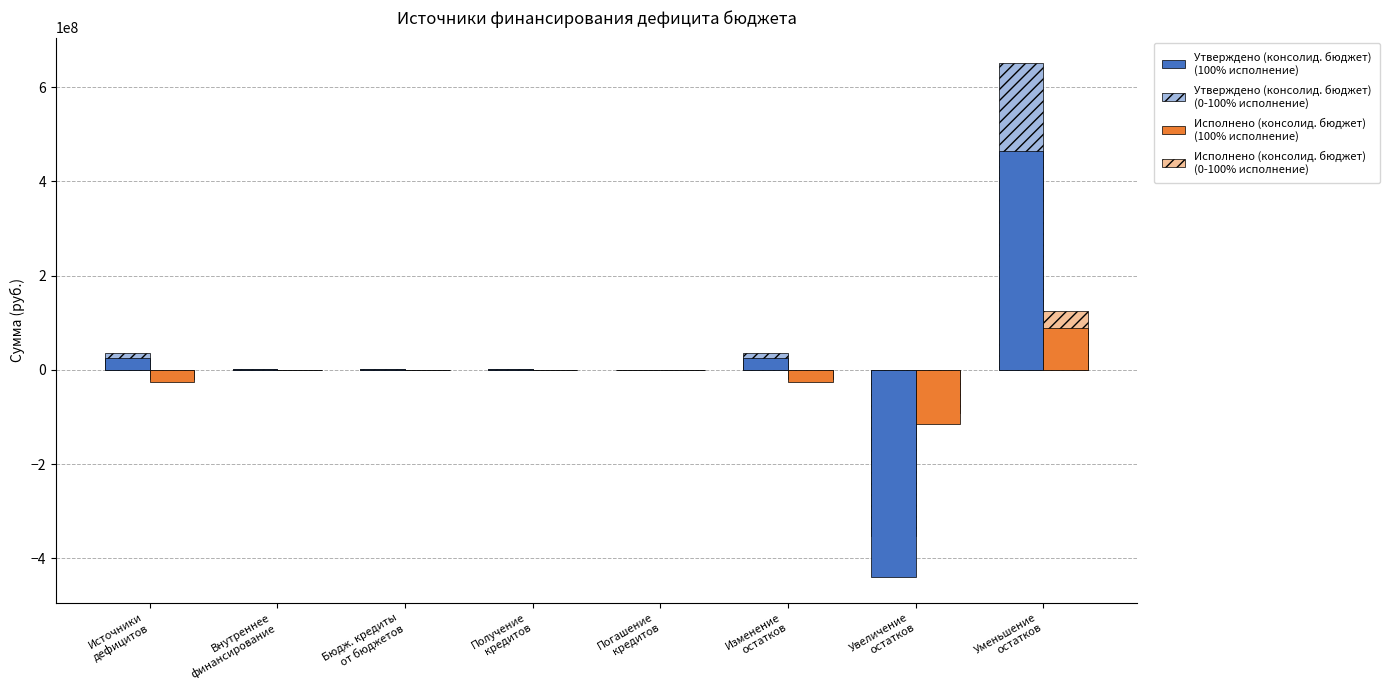

What is the spread (max minus min) of values at Источники
дефицитов?

61303334.1